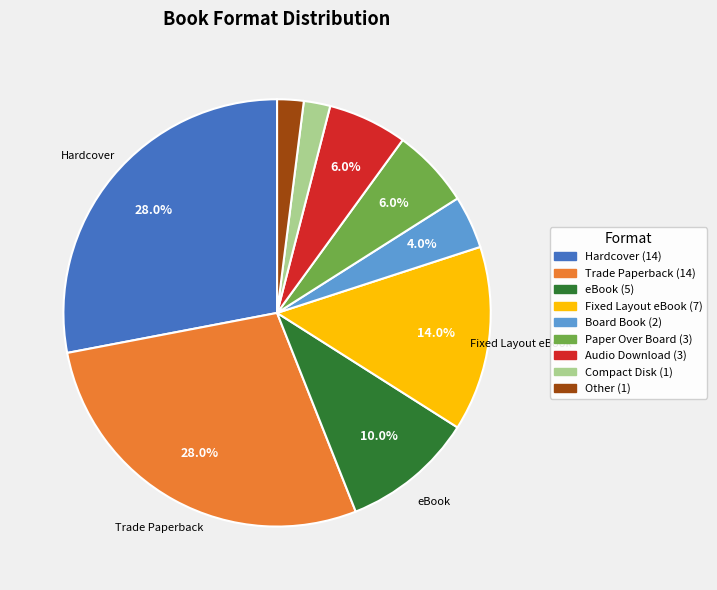

Is there any slice that represents more than half of the pie?

No